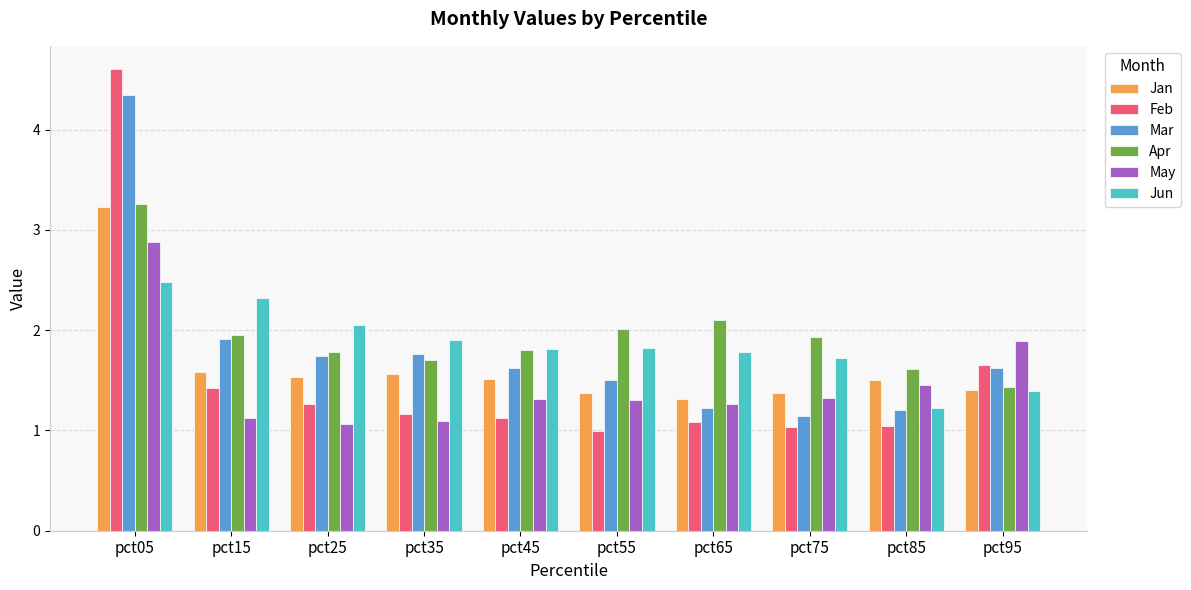

How many categories are shown in the chart?

10